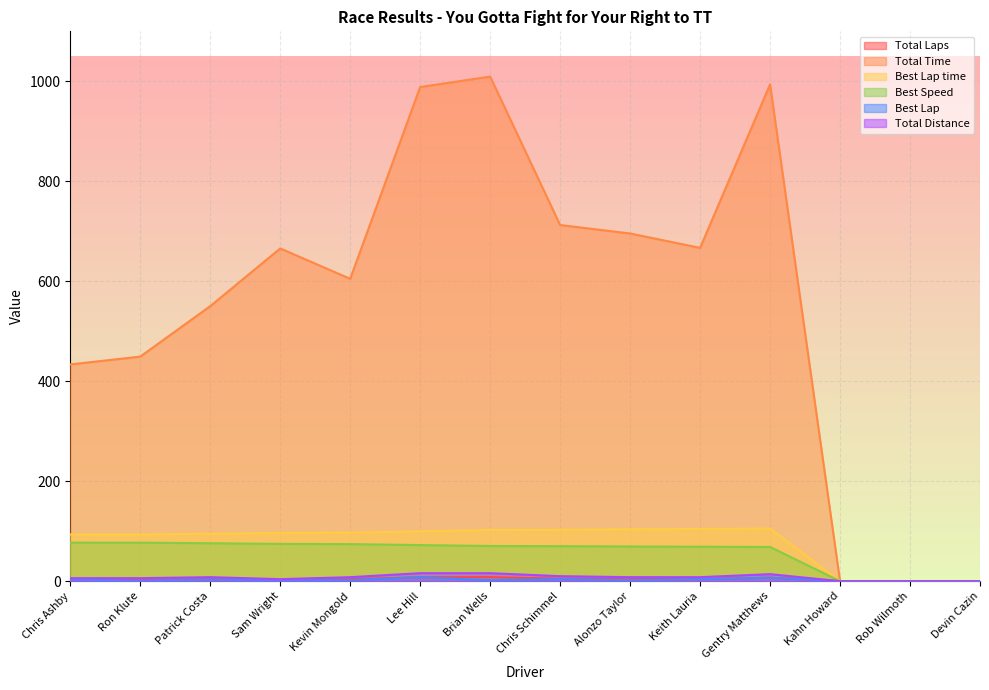

What are all the series names shown in the legend?

Total Laps, Total Time, Best Lap time, Best Speed, Best Lap, Total Distance